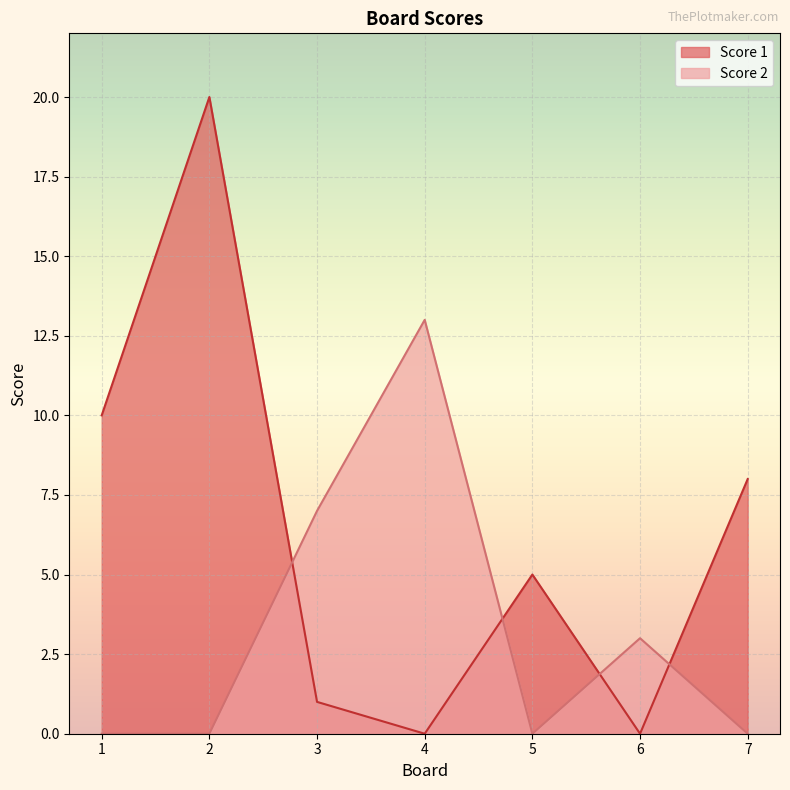

How many interior local peaks does the Score 2 series have?

2